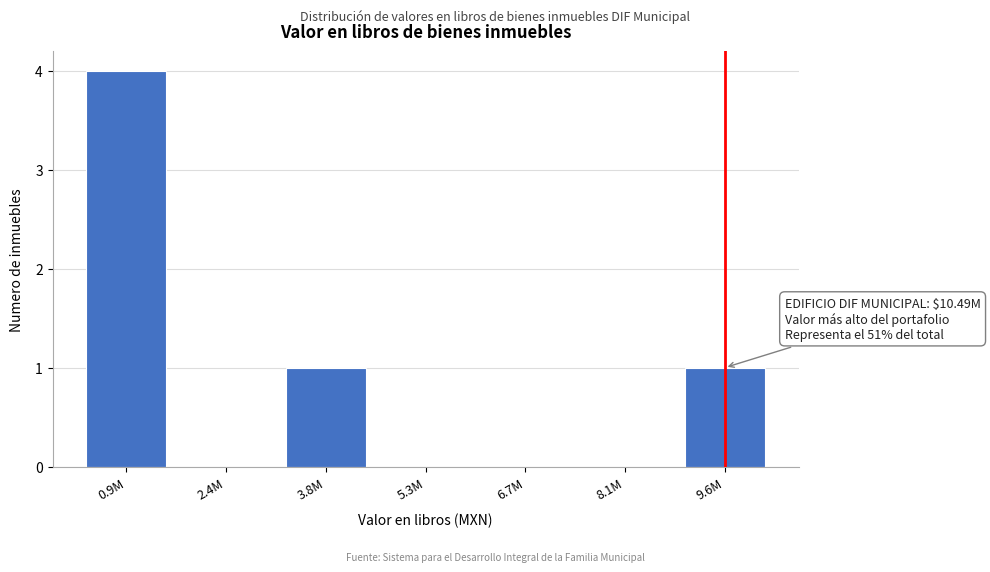

Reading right to left, extract all data points from this chart.

9.6M=1	8.1M=0	6.7M=0	5.3M=0	3.8M=1	2.4M=0	0.9M=4